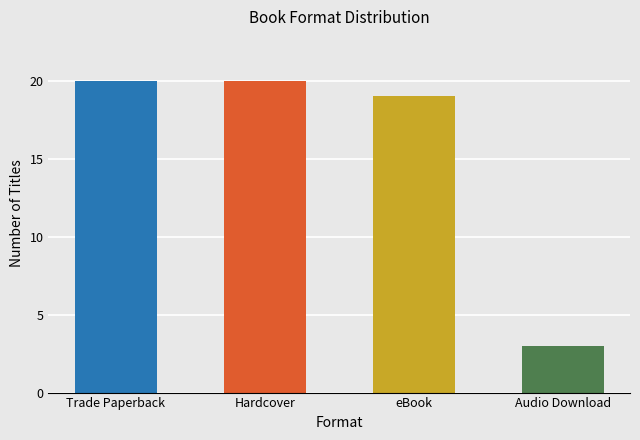

Reading left to right, list all the values displayed in this chart.

20	20	19	3